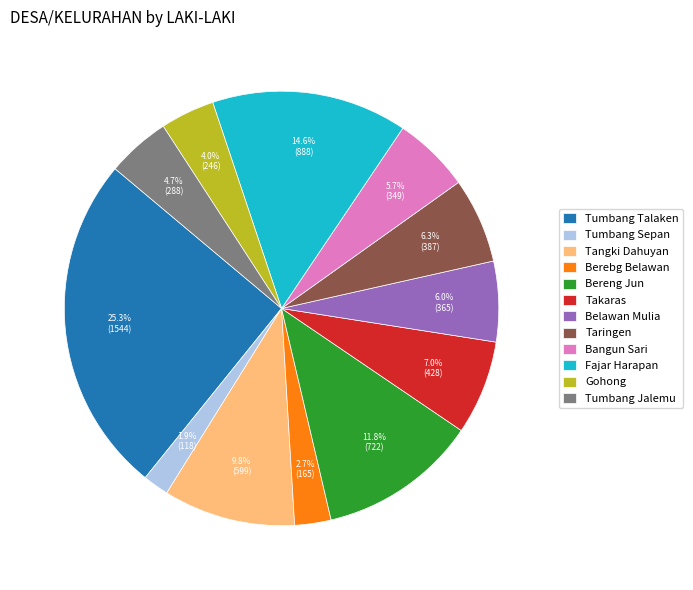

Is the sum of Takaras and Tumbang Sepan greater than half?

No